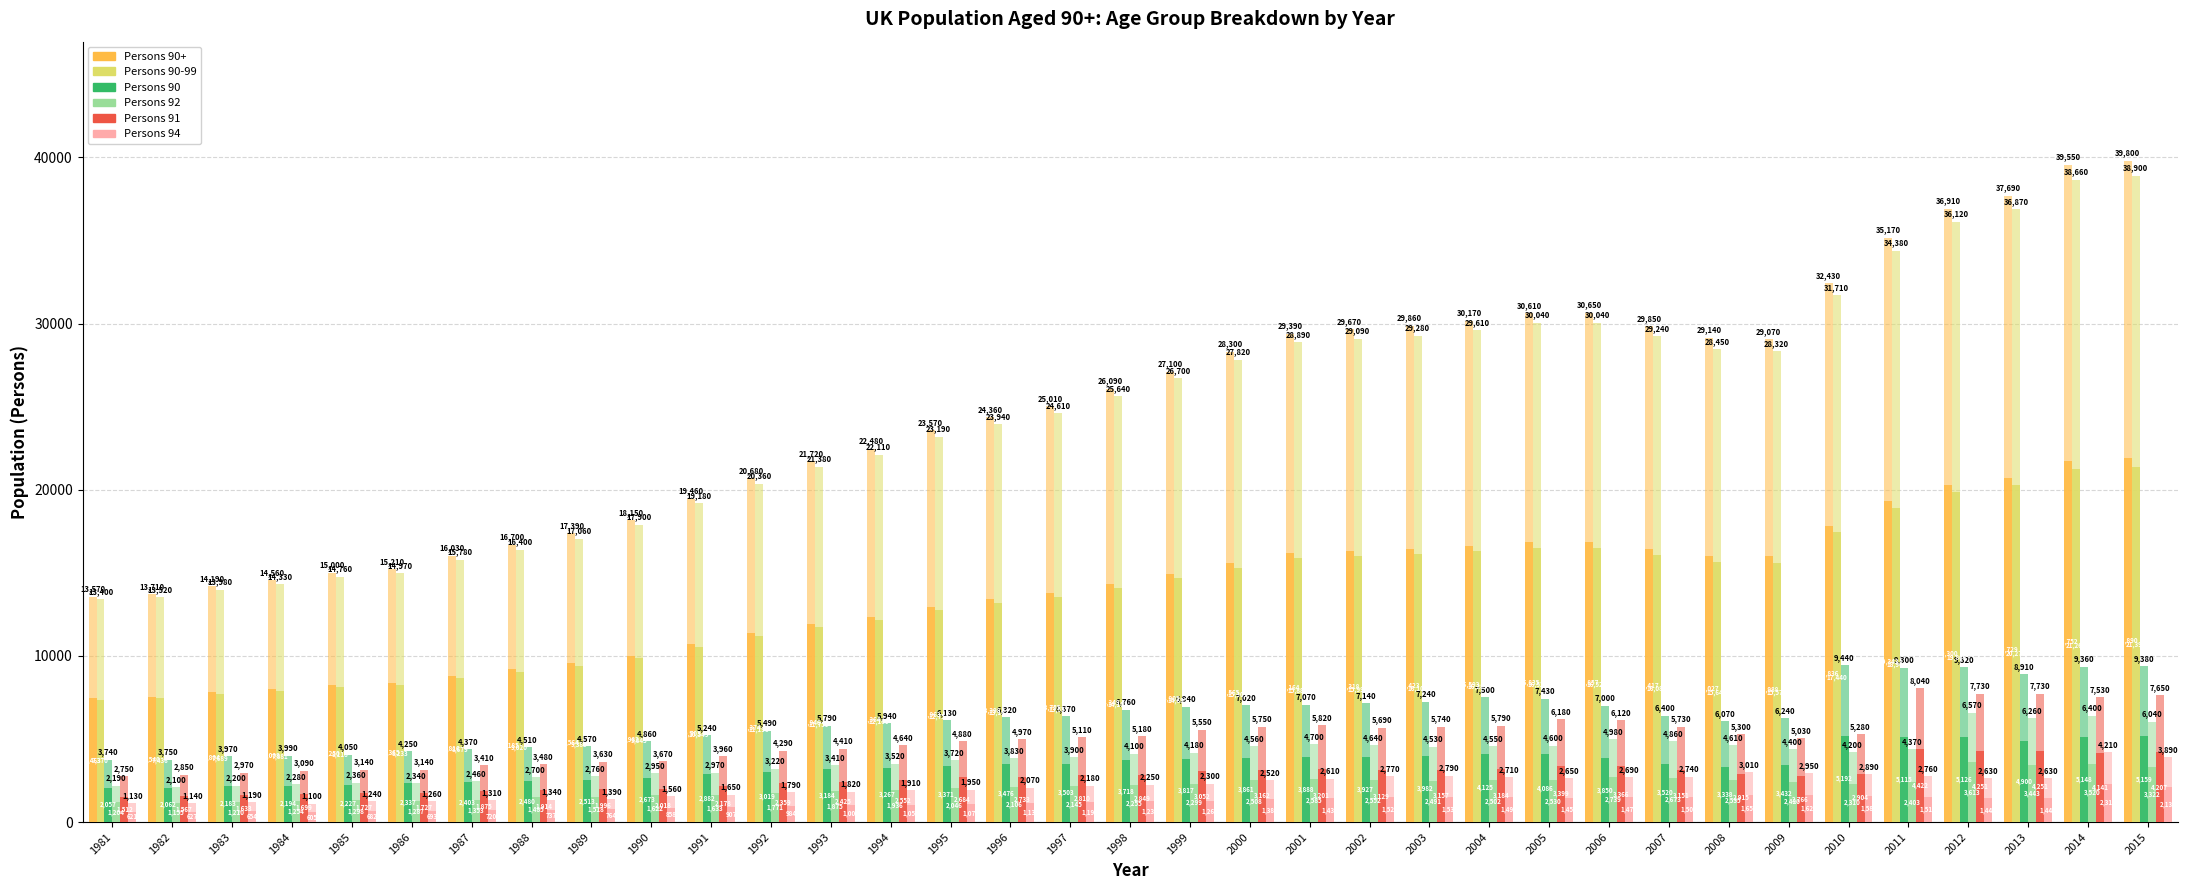

Between 1992 and 1984, which is larger?

1992